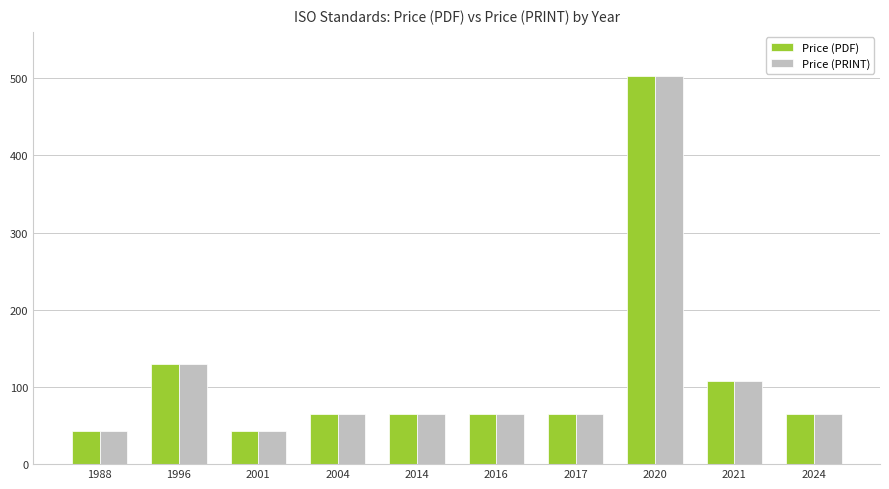

Which label corresponds to the largest value in the chart?

2020